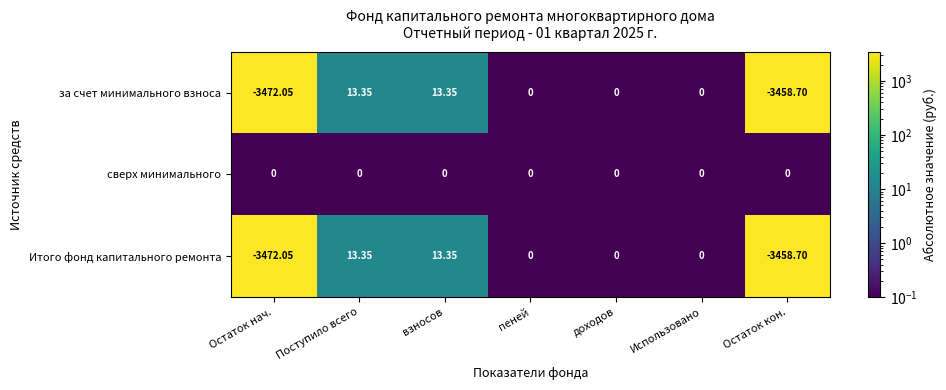

At which category does the chart reach its minimum across all series?

Остаток нач.